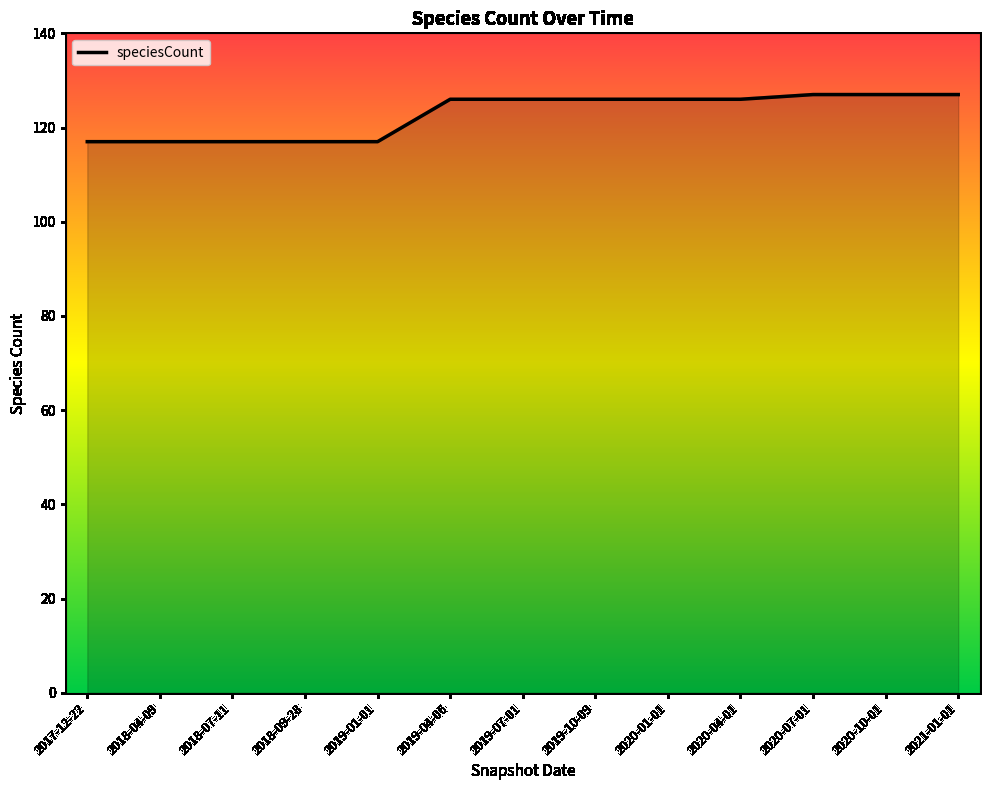

Reading left to right, list all the values displayed in this chart.

117	117	117	117	117	126	126	126	126	126	127	127	127